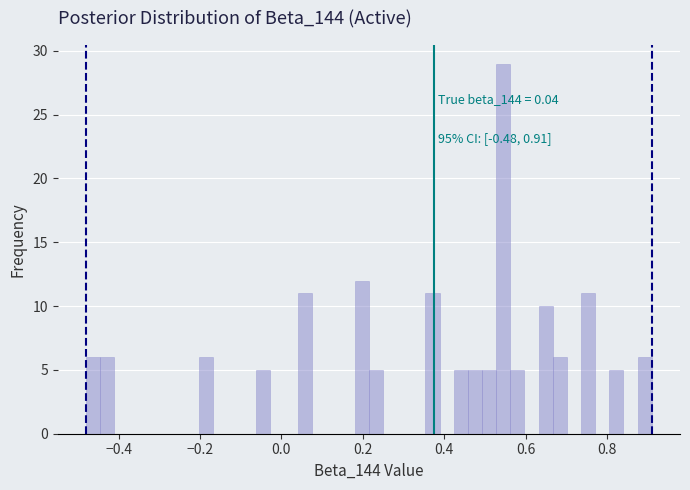

Read against the x-axis, roughly where is the centre of the tallest bar?

0.54